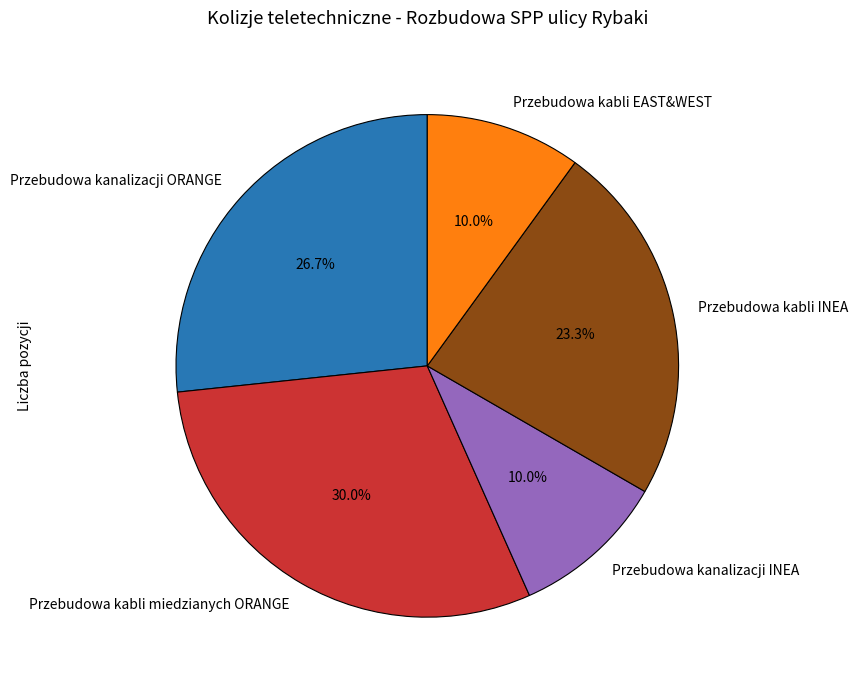

Is there a majority slice in this chart?

No